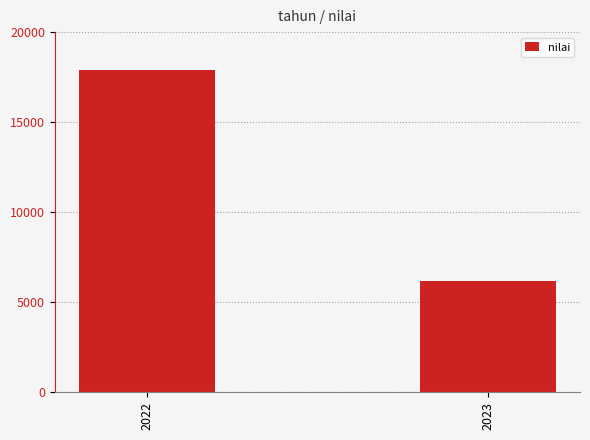

List the labels in order of value, smallest first.

2023, 2022